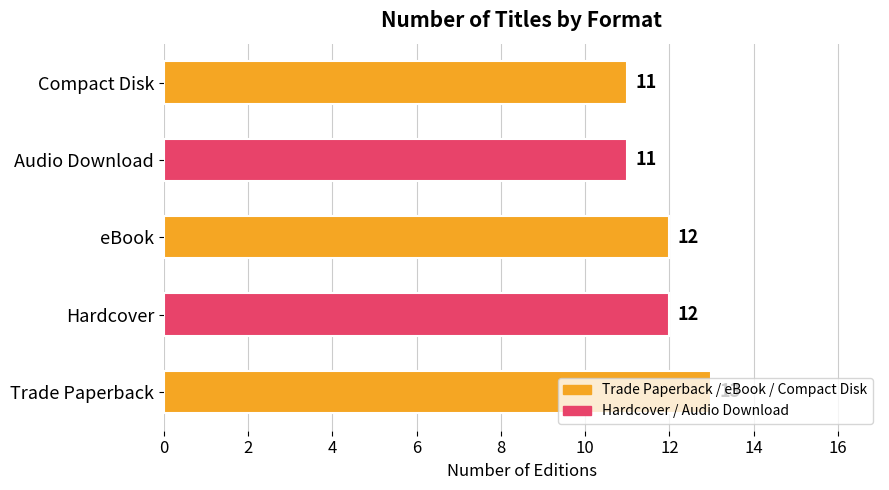

Between Audio Download and Hardcover, which is larger?

Hardcover